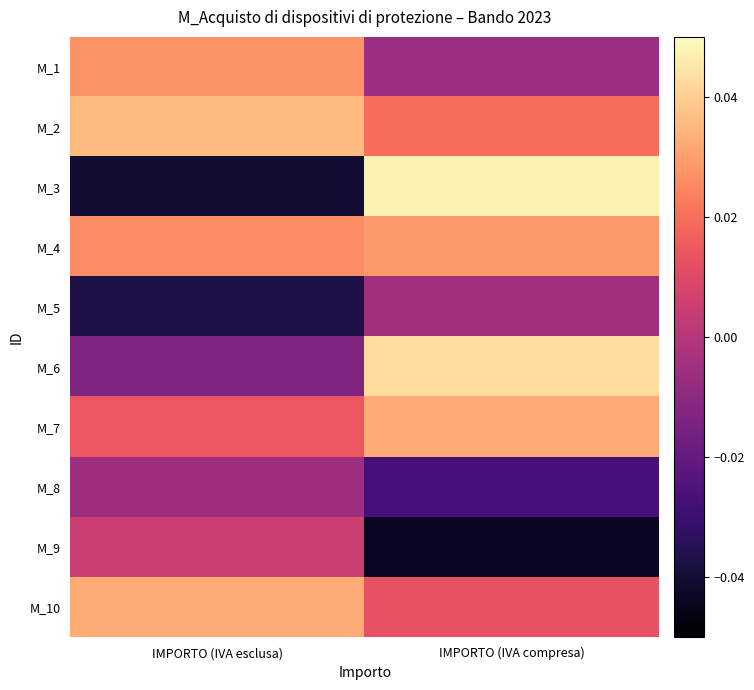

Rank the series by their maximum value, from highest to lowest.

M_3, M_6, M_2, M_10, M_7, M_4, M_1, M_9, M_5, M_8